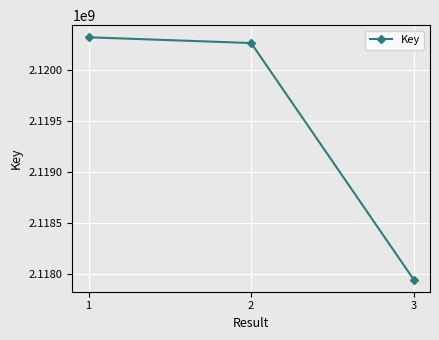

What is the approximate value at 3, to the nearest 100?

2117942000